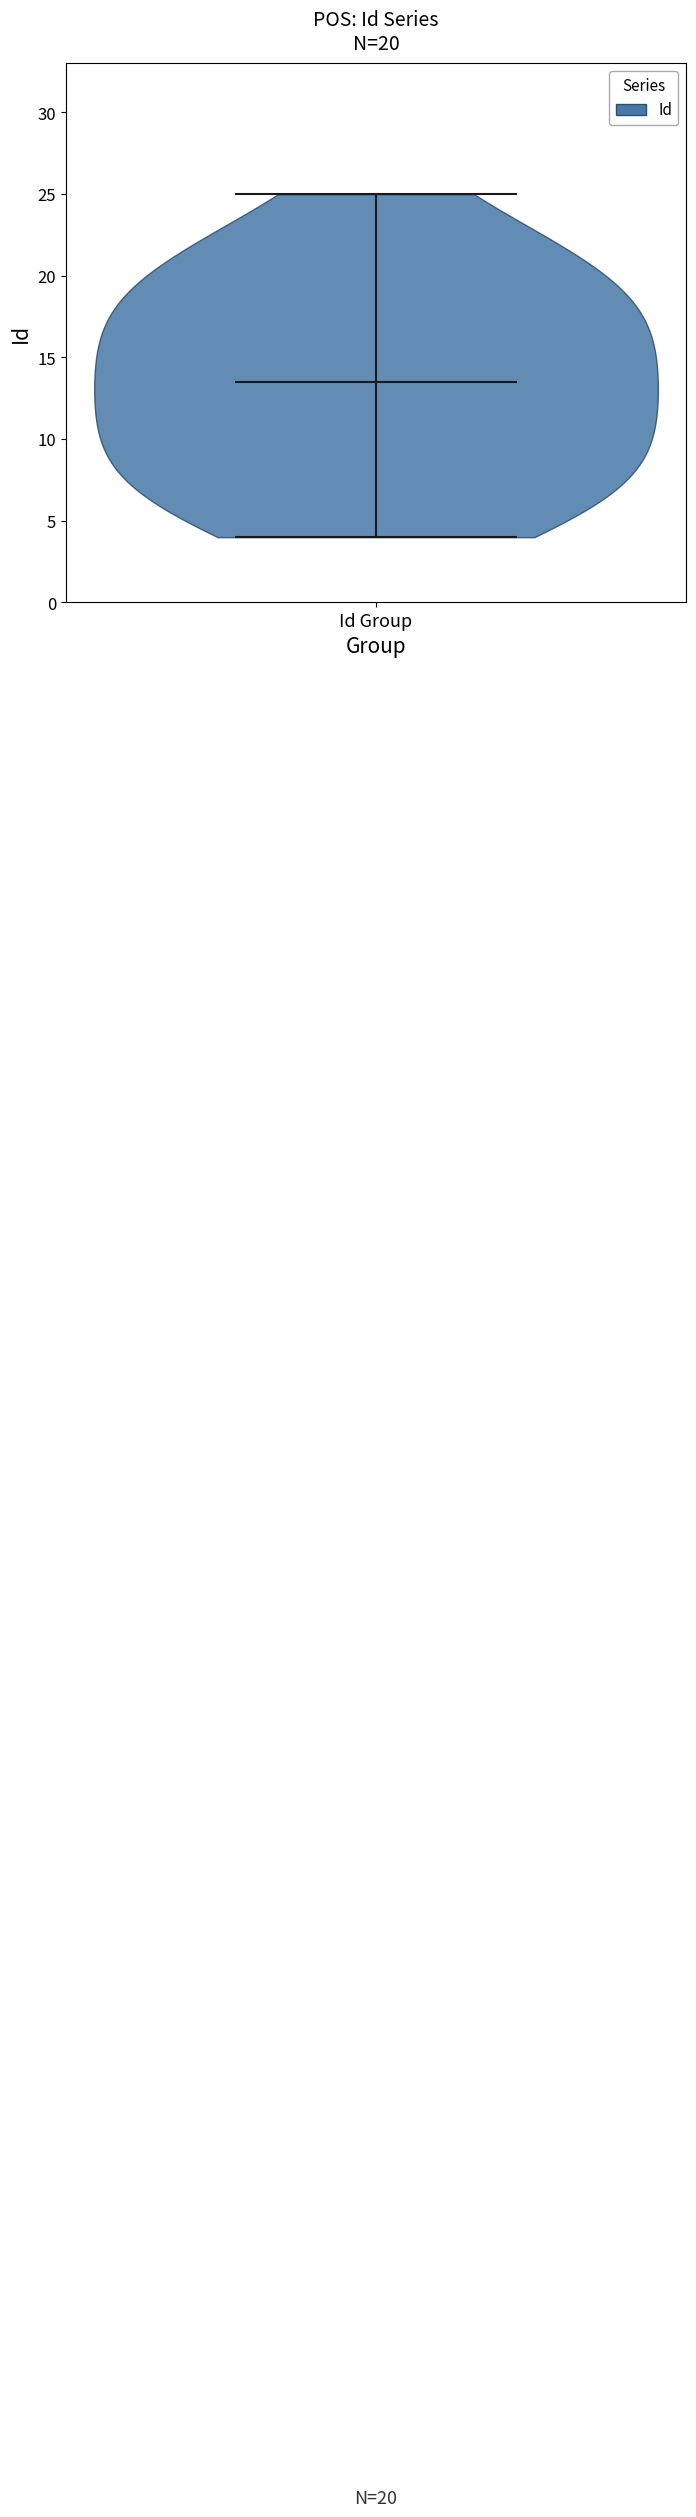

Read this violin plot against the y-axis: where its median line is, and the lowest and highest points the violin reaches. The values are not printed on the chart, so give them approximately, as read against the axis.

median line 13.5, lowest point 4.0, highest point 25.0